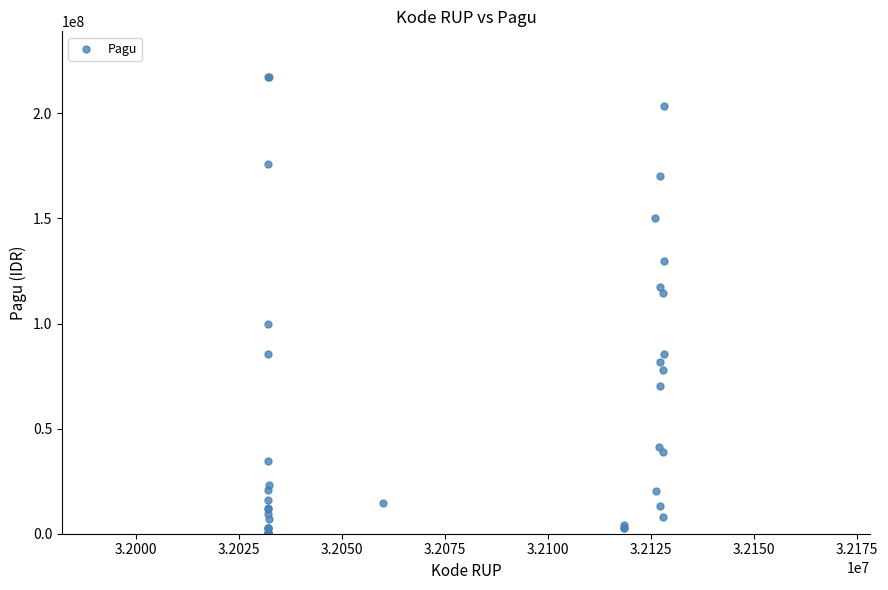

What Y value in the scatter plot is closest to 108830000?

114296000